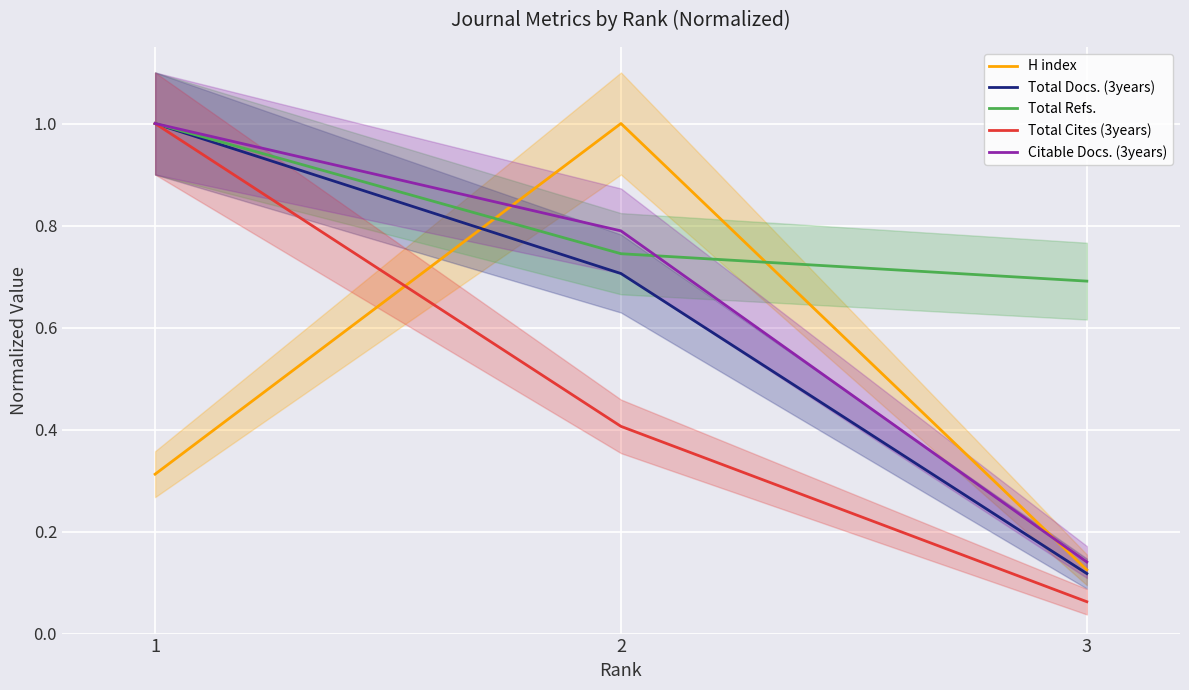

At which category is the sum across all series the highest?

1